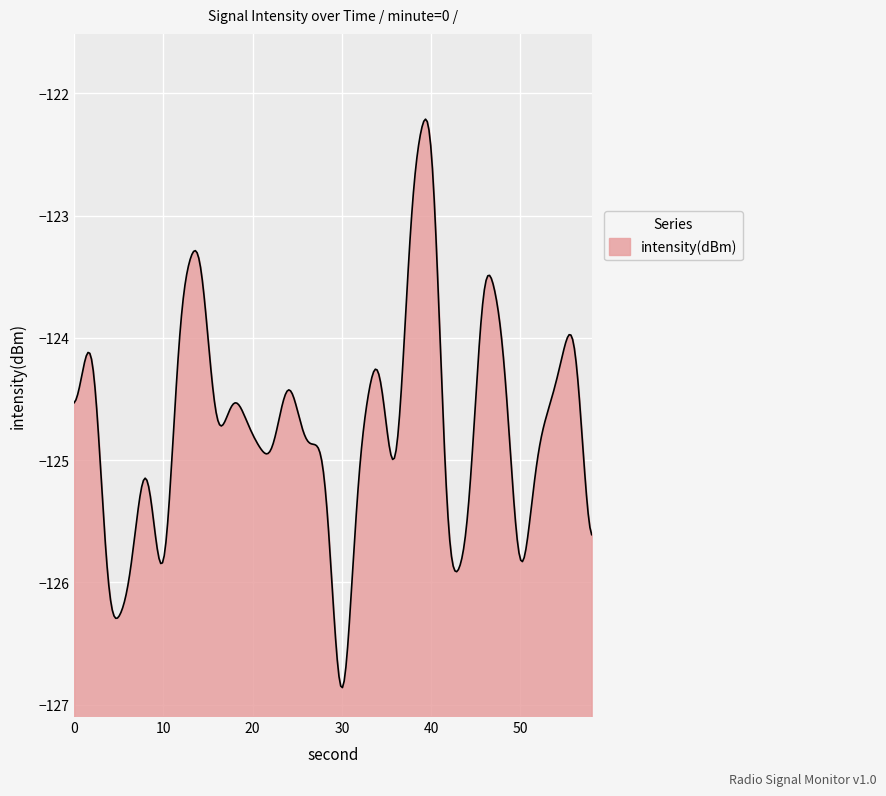

What value does the data have at 22?

-125.0